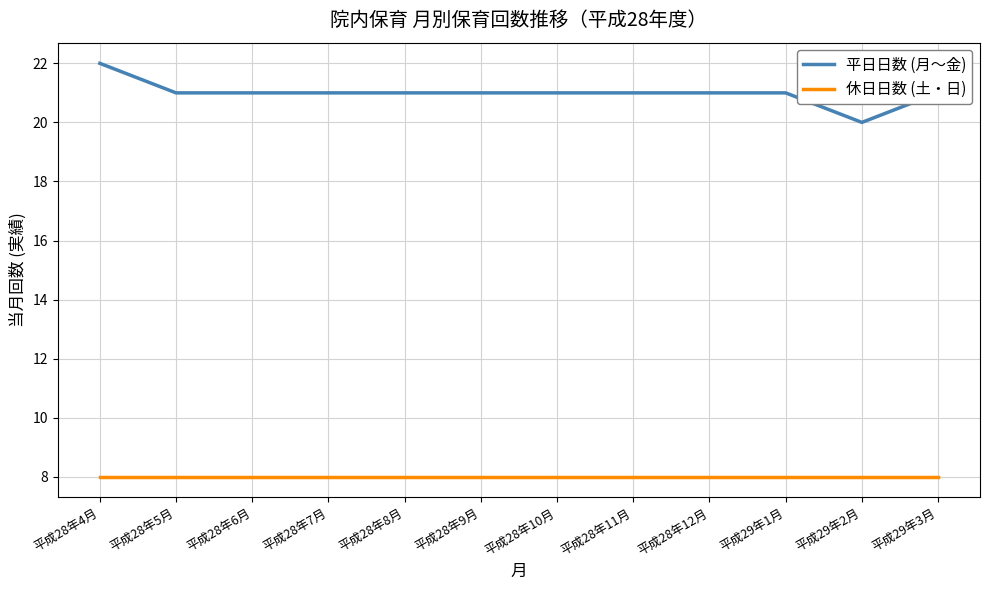

True or false: 休日日数 (土・日) and 平日日数 (月〜金) intersect in this chart.

False